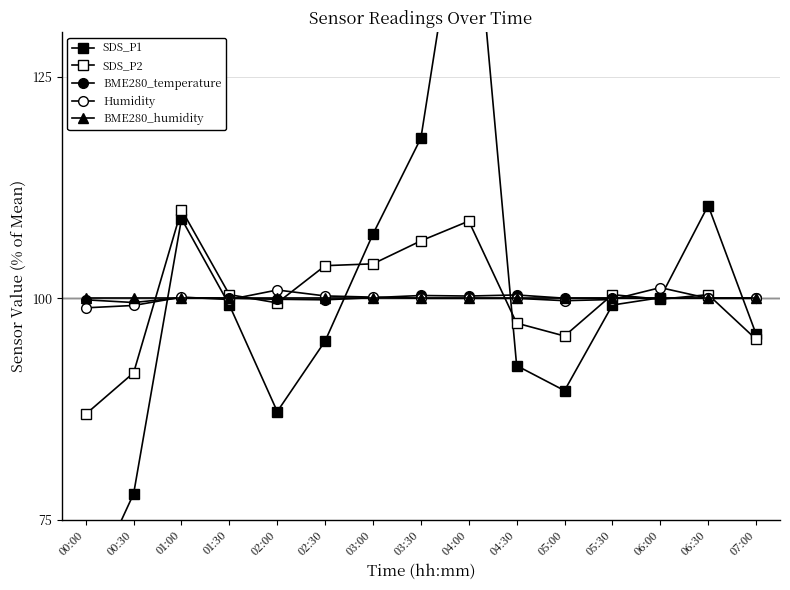

The SDS_P2 series shows 97.2 at 04:30. True or false?

True